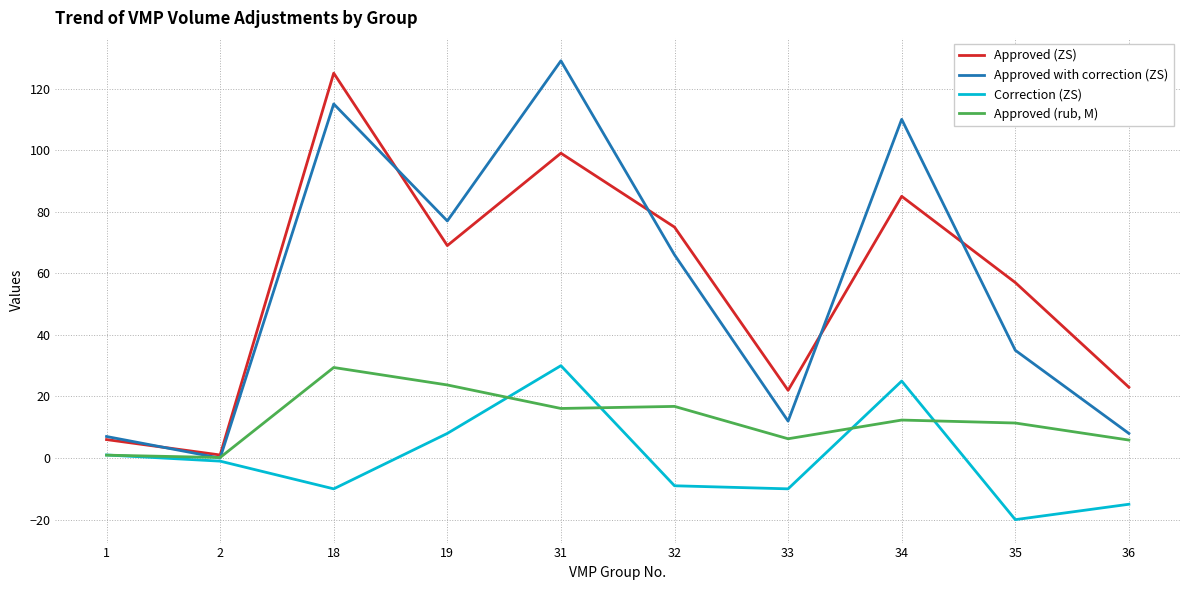

How many lines are shown in the chart?

4